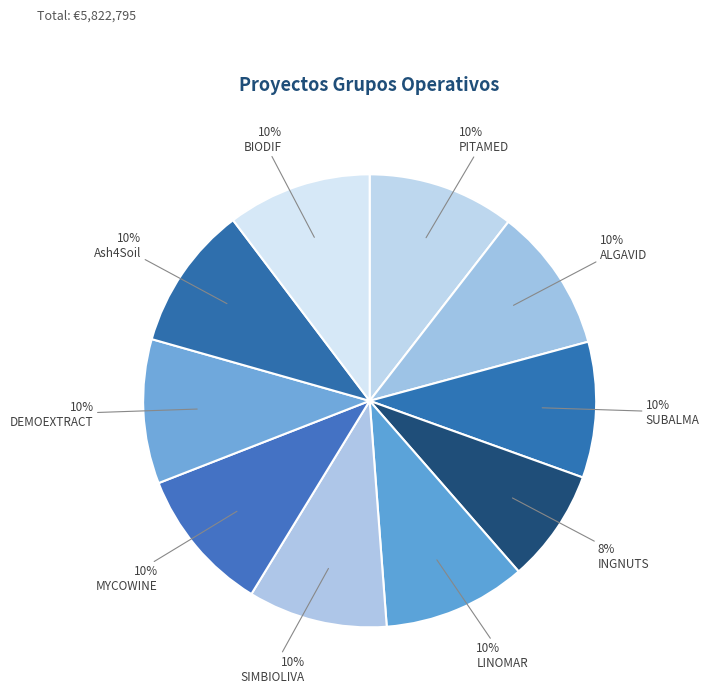

What percentage is NOT represented by MYCOWINE?

89.7%